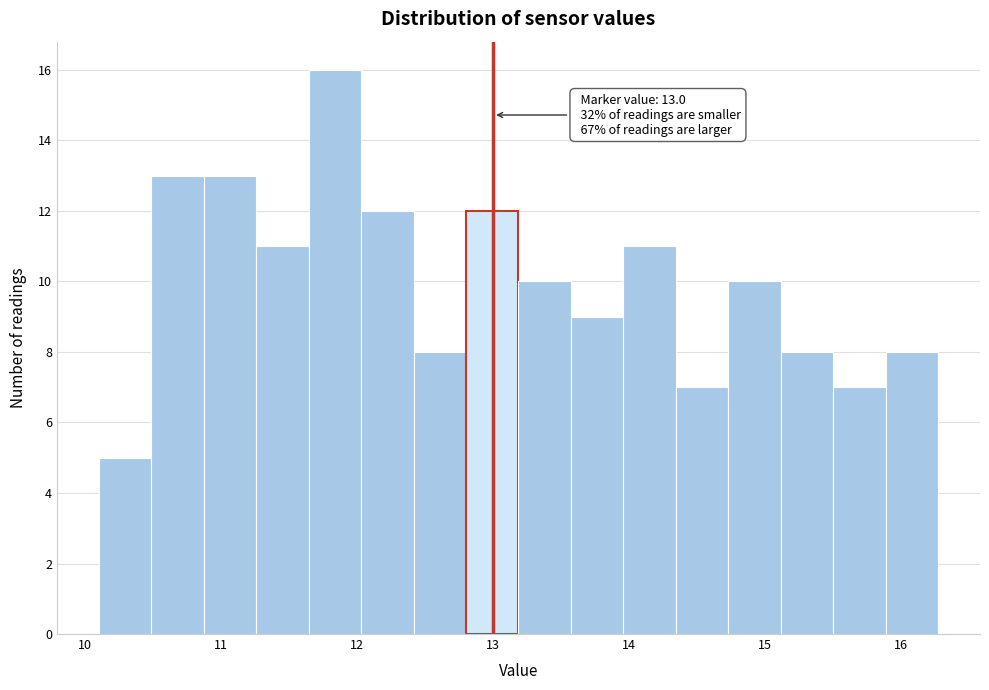

Around what value on the x-axis is the tallest bar? Give the approximate position of its centre, as read against the axis.

11.8